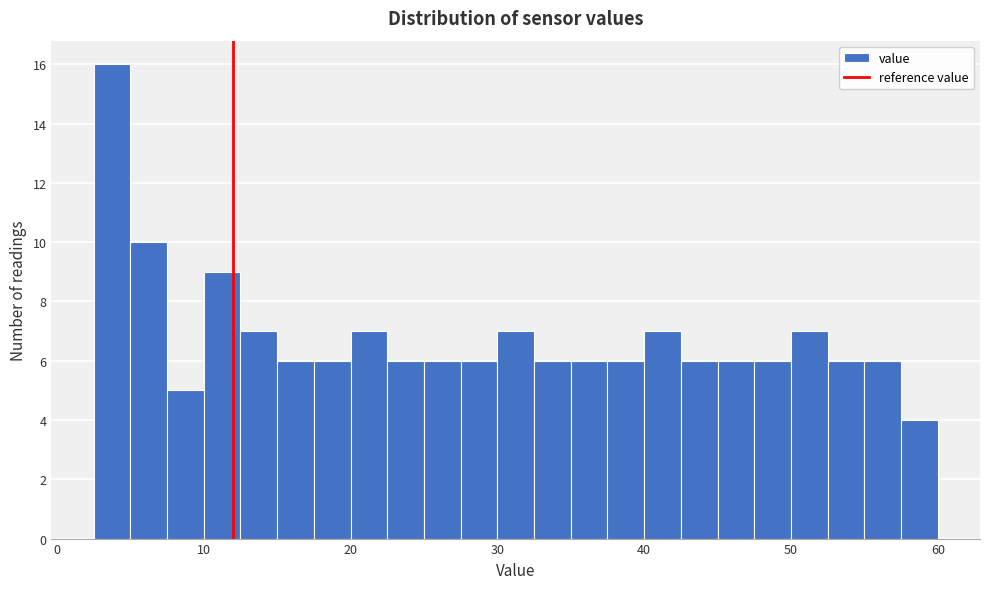

Read against the x-axis, roughly where is the centre of the tallest bar?

4